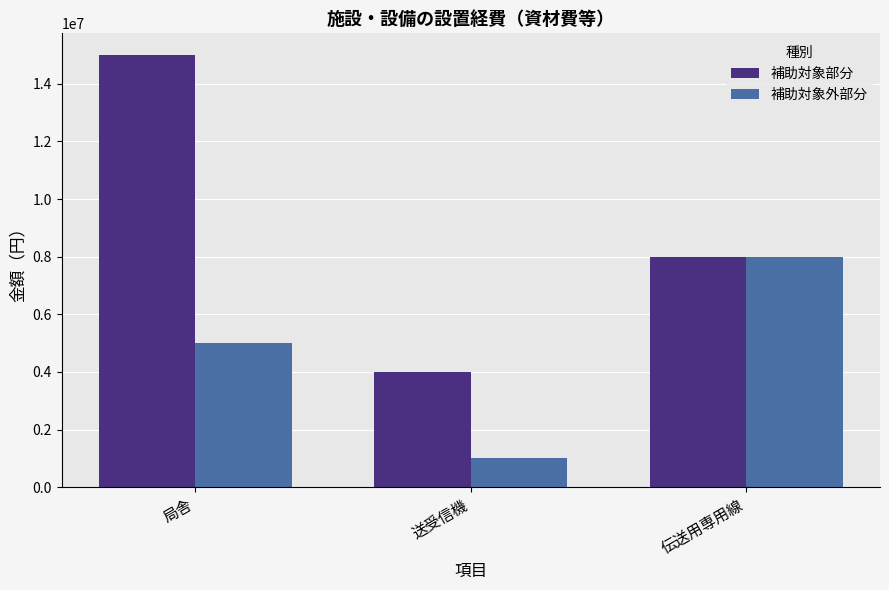

What is the label of the 3rd bar from the right?

局舎